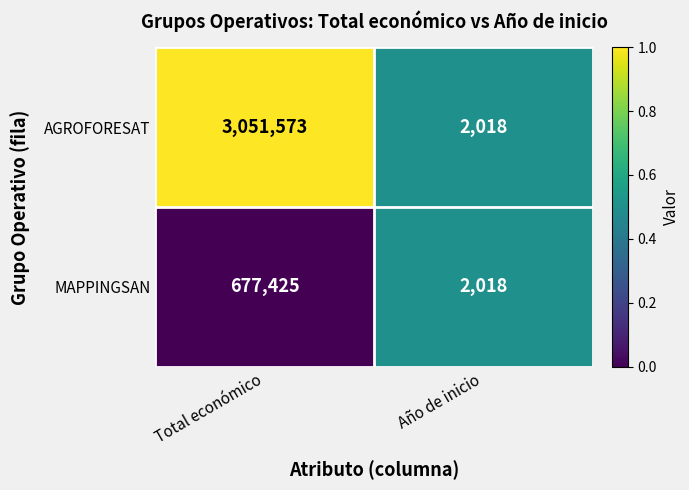

Between Total económico and Año de inicio, which series saw the biggest shift?

AGROFORESAT